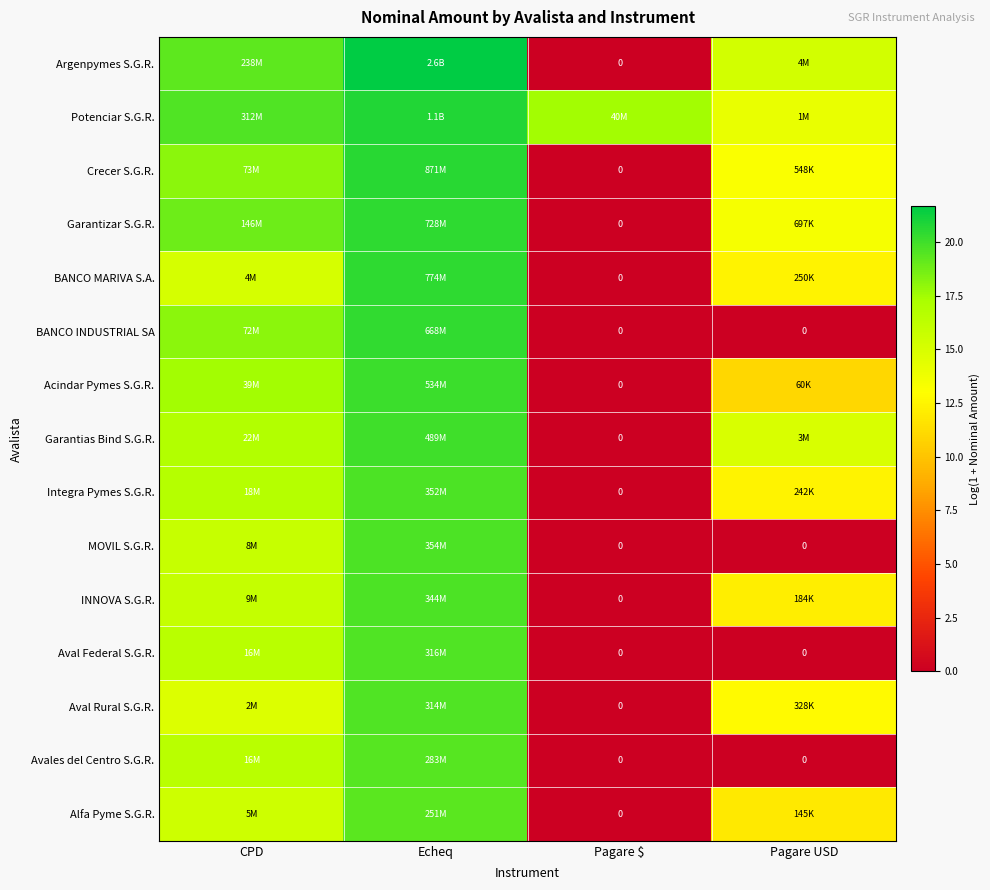

At how many categories does at least one series exceed 9?

4